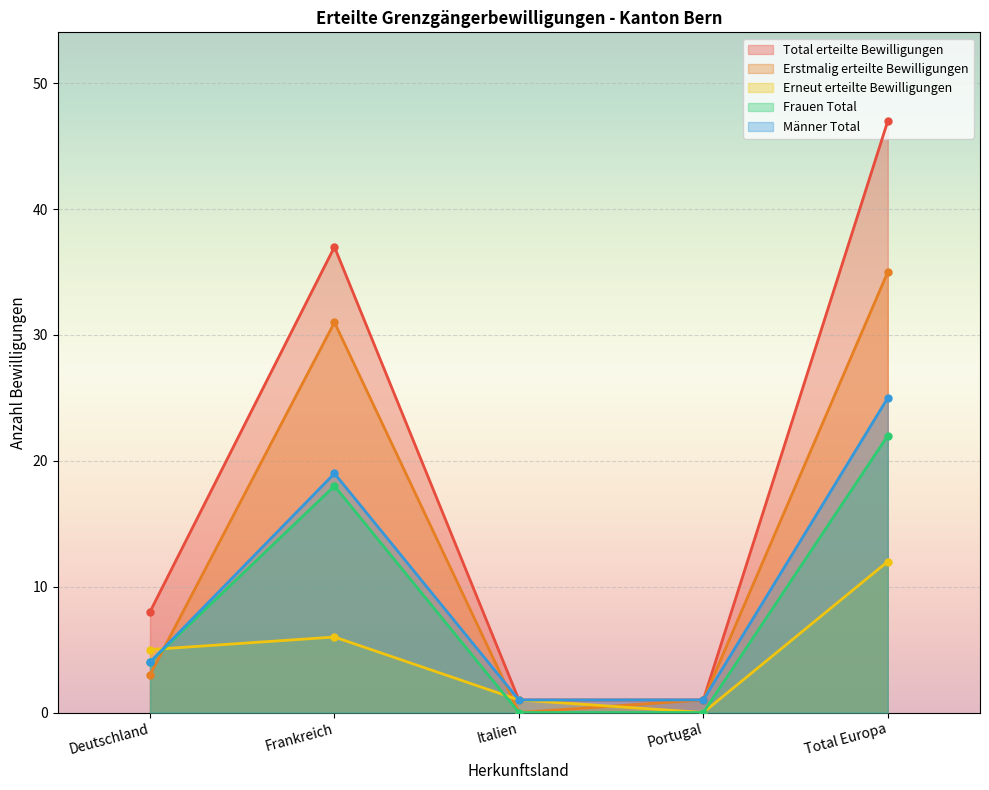

What is the label of the 5th point from the left?

Total Europa